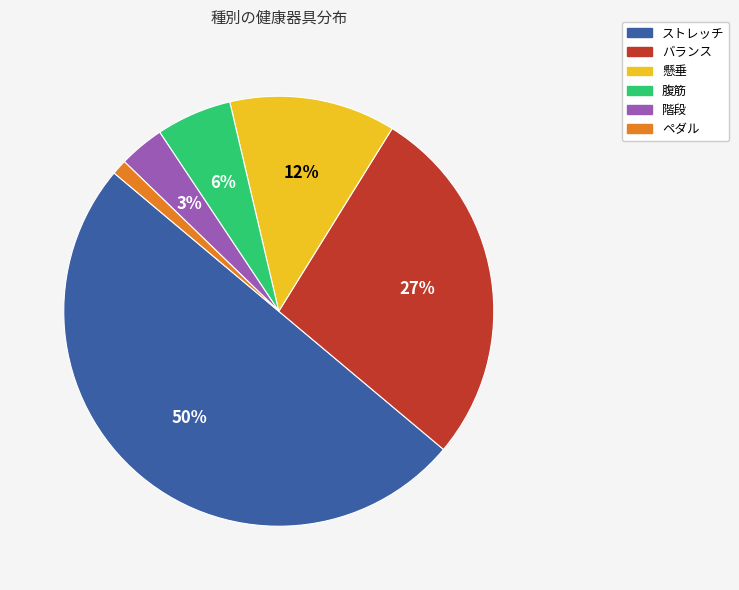

How many segments does this pie chart have?

6